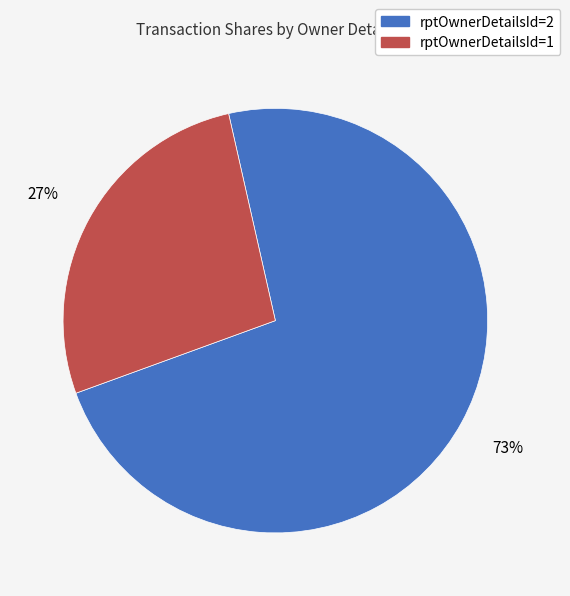

Which has a higher value, rptOwnerDetailsId=2 or rptOwnerDetailsId=1?

rptOwnerDetailsId=2